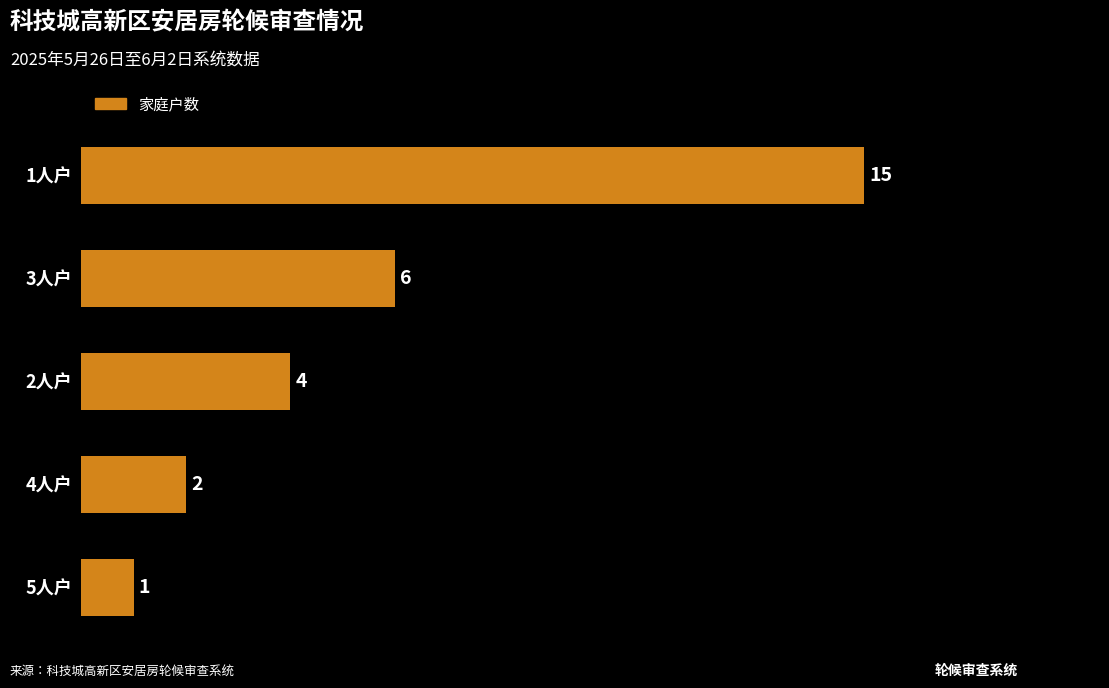

Which has a higher value, 4人户 or 1人户?

1人户